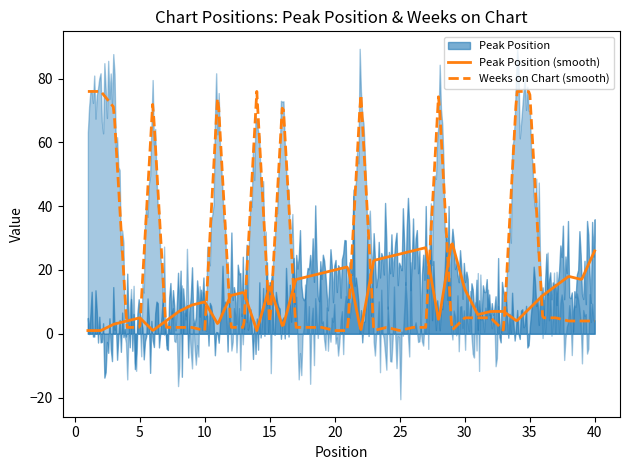

After their last crossing, which series has the higher values: Peak Position or Weeks on Chart?

Peak Position